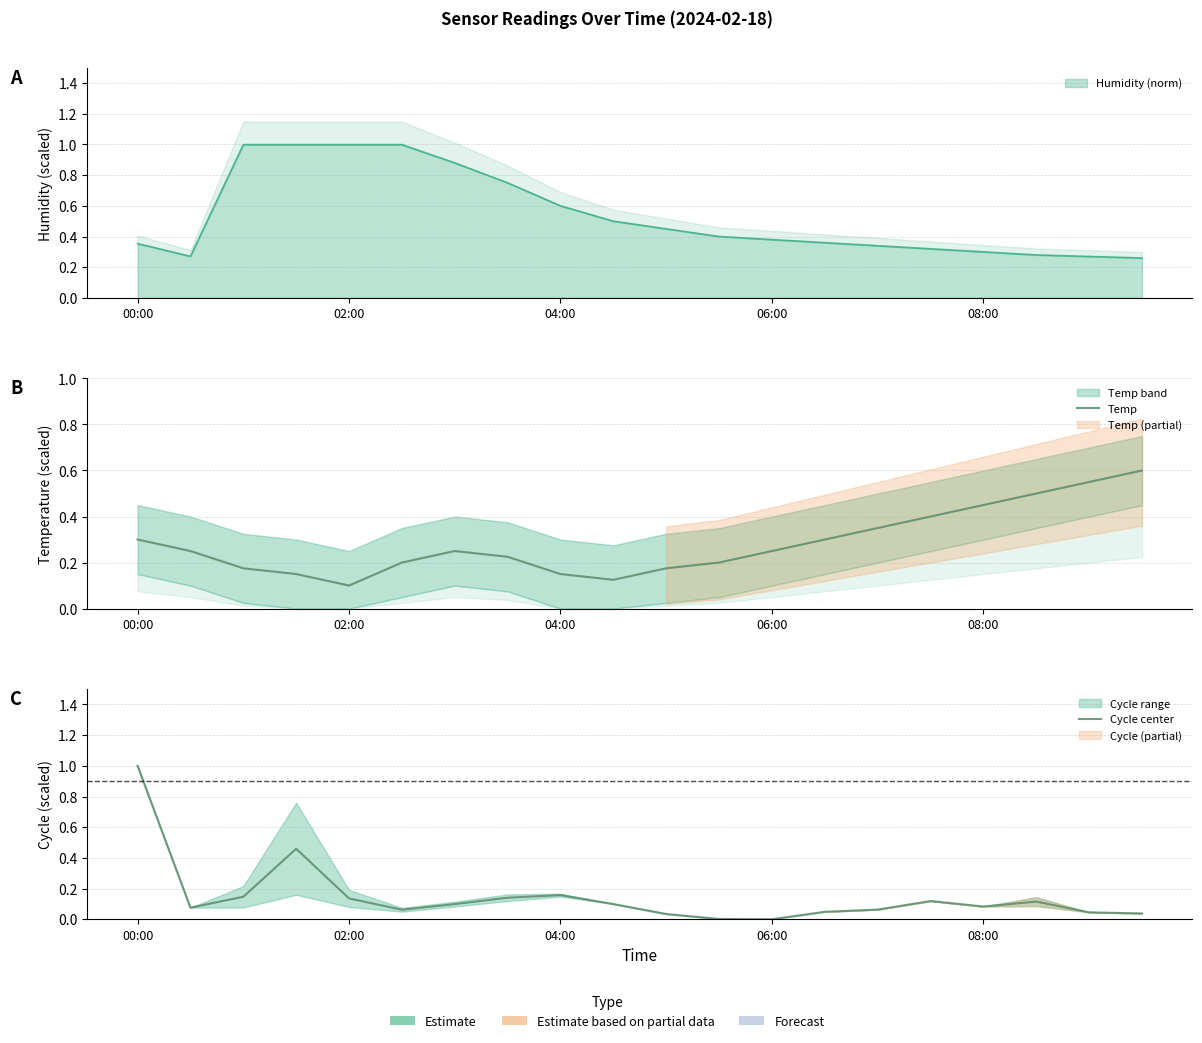

How many times do Cycle center and Temp cross each other?

5